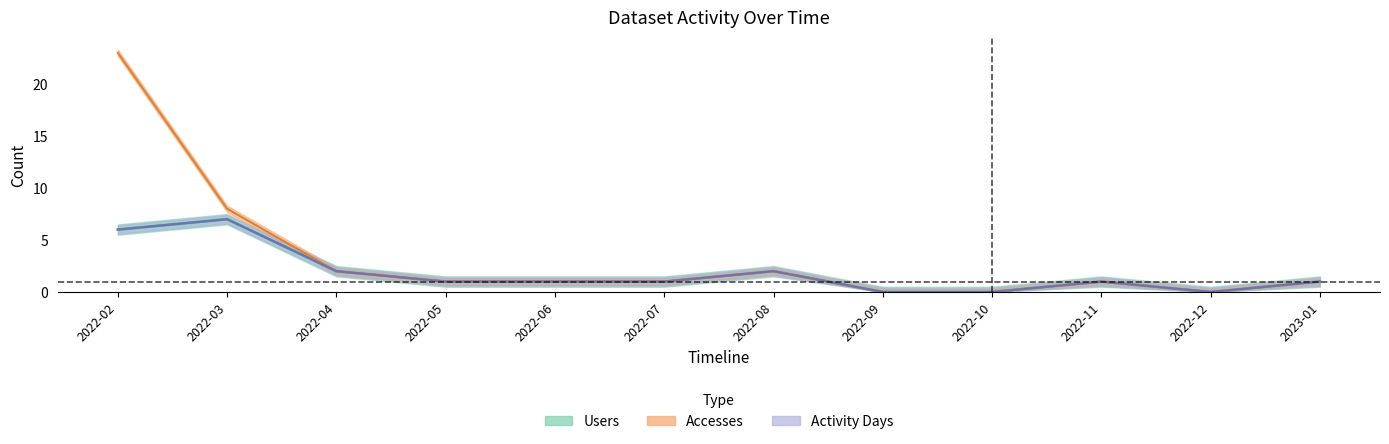

Where does the Accesses series first go above 1?

2022-02